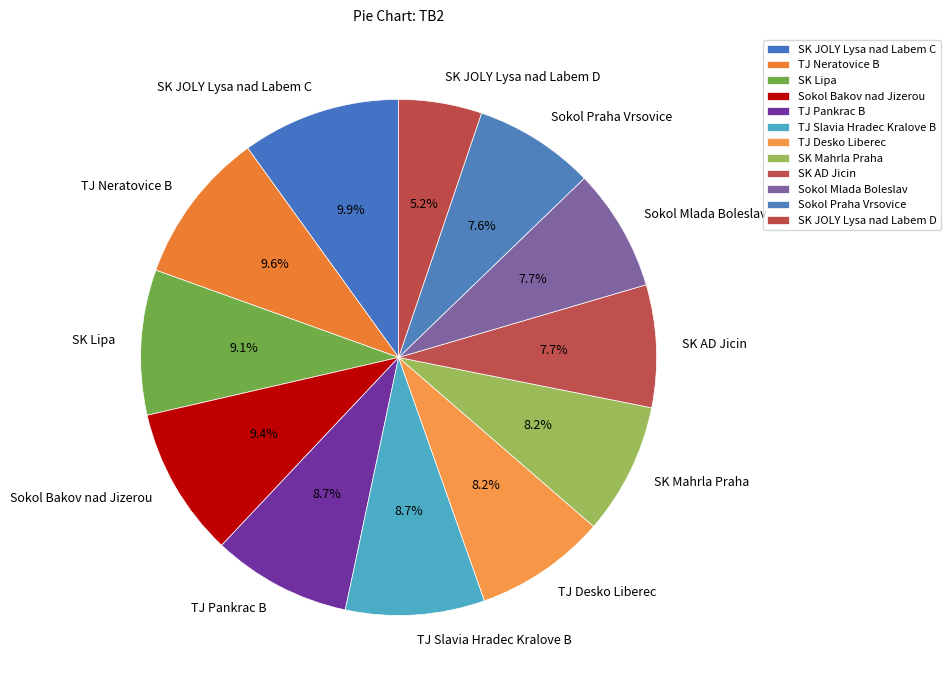

Which slice is the smallest?

SK JOLY Lysa nad Labem D